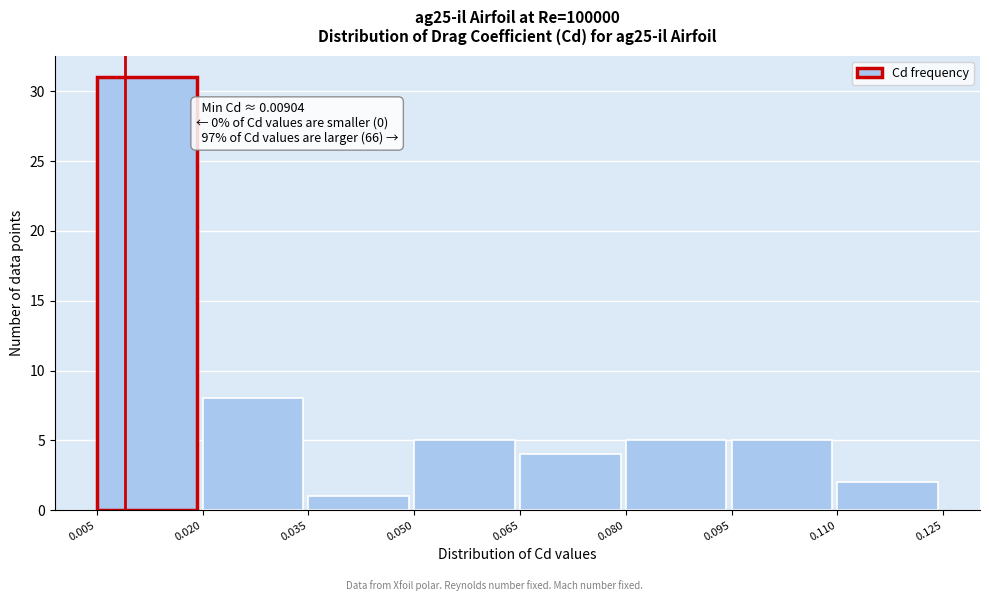

Over which range of the x-axis is the bar tallest?

0.005 to 0.020